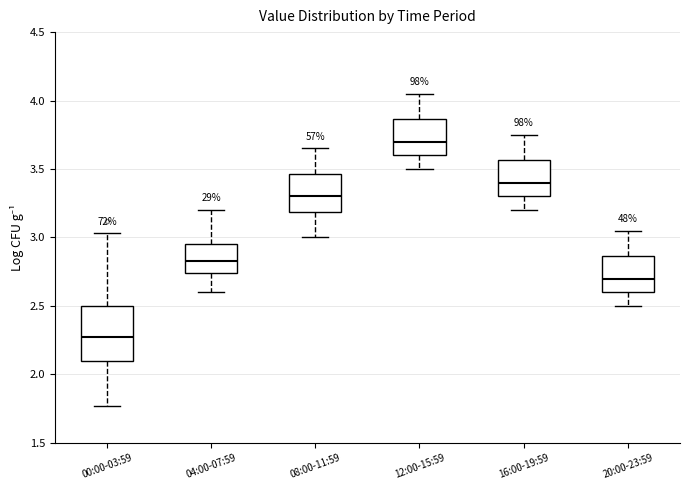

Reading left to right, read every box against the y-axis: the position of its median line, the range the box covers, and the ends of its whiskers. The values are not printed on the chart, so give them approximately, as read against the axis.

00:00-03:59: median 2.30, box 2.10 to 2.50, whiskers 1.75 to 3.05
04:00-07:59: median 2.85, box 2.75 to 2.95, whiskers 2.60 to 3.20
08:00-11:59: median 3.30, box 3.20 to 3.45, whiskers 3.00 to 3.65
12:00-15:59: median 3.70, box 3.60 to 3.85, whiskers 3.50 to 4.05
16:00-19:59: median 3.40, box 3.30 to 3.55, whiskers 3.20 to 3.75
20:00-23:59: median 2.70, box 2.60 to 2.85, whiskers 2.50 to 3.05